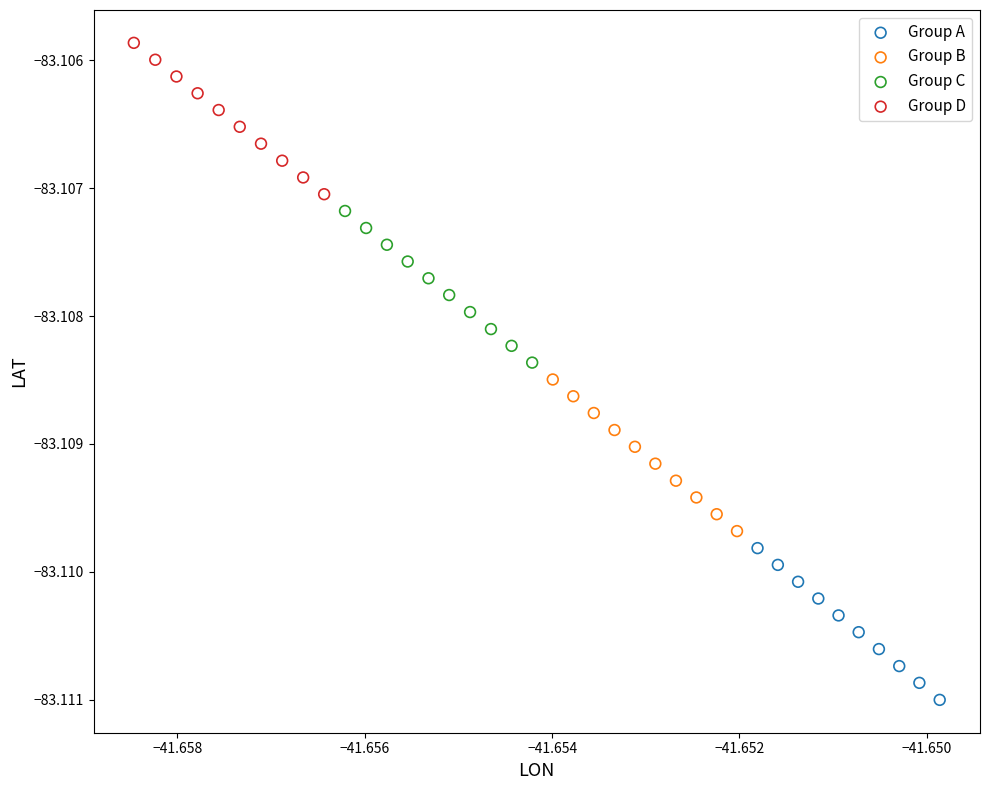

What are all the series names shown in the legend?

Group A, Group B, Group C, Group D